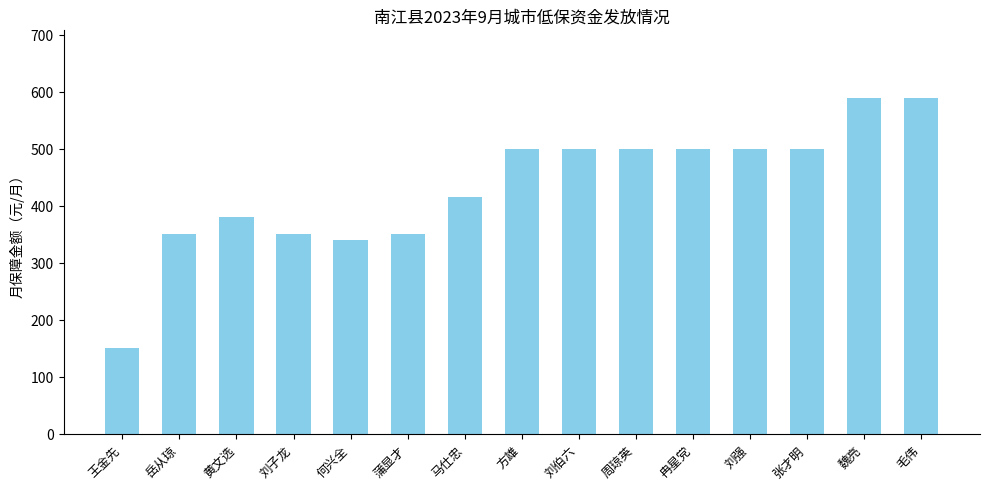

What is the minimum value shown in the chart?

150